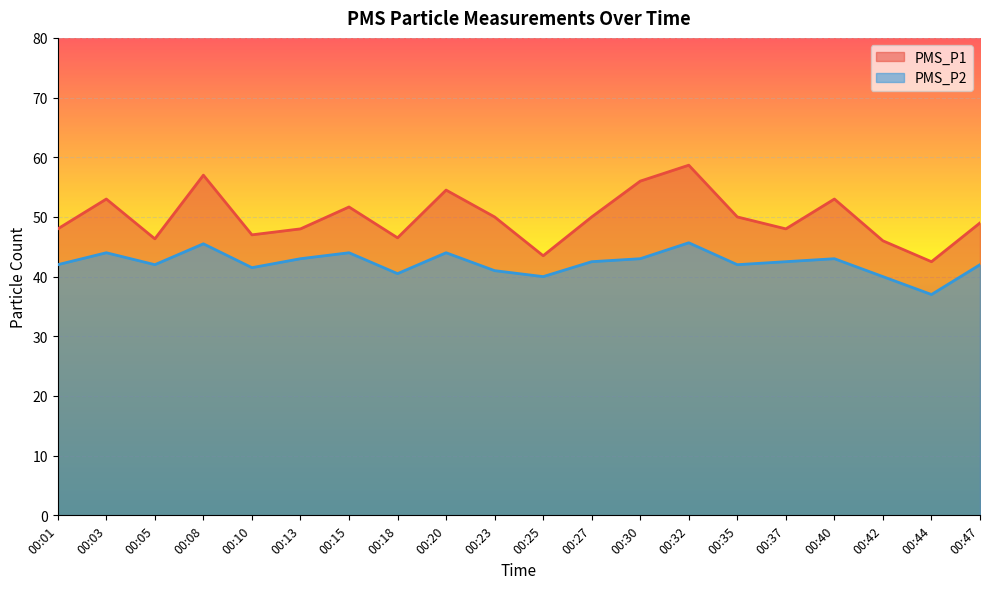

Between 00:35 and 00:44, which series saw the biggest shift?

PMS_P1